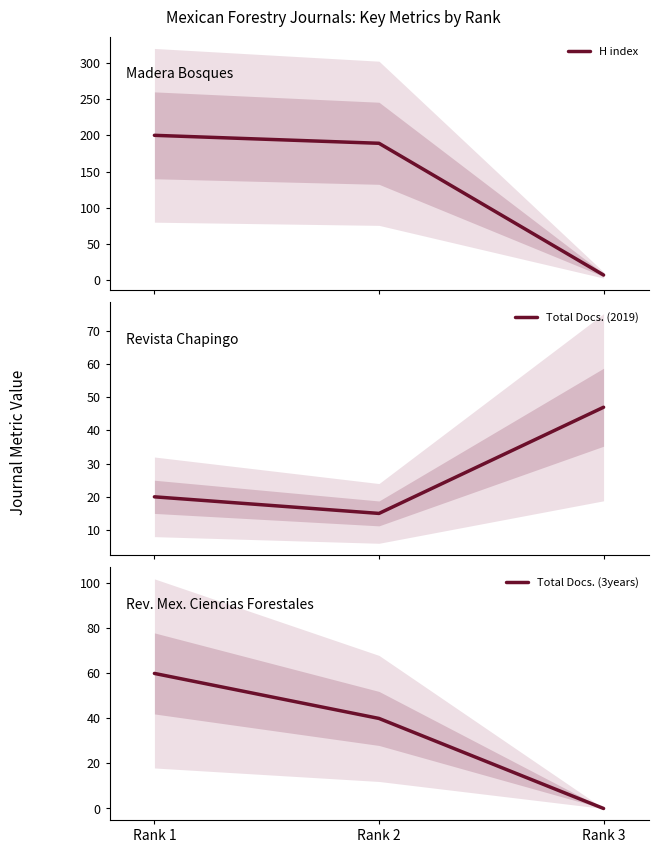

What is the sum of the Total Docs. (2019) values at Rank 3 and Rank 2?

62